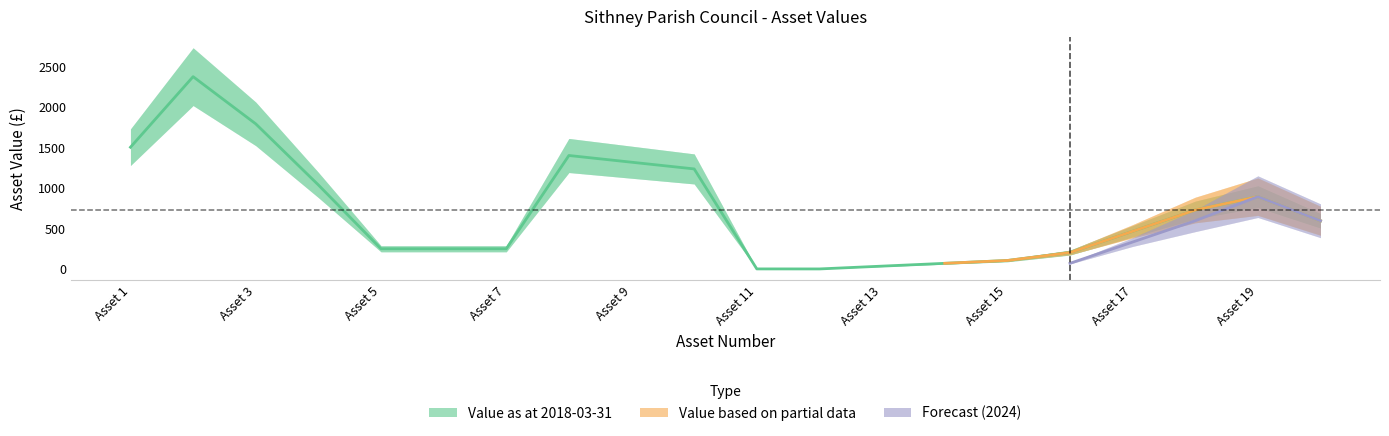

What is the average value of the Value as at 2024-03-31 series?

672.6